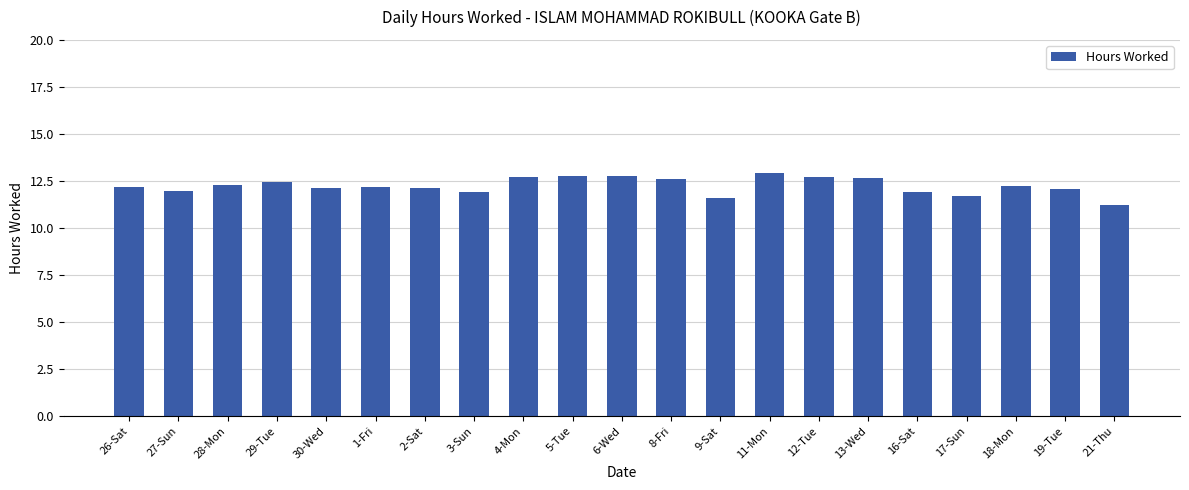

What position from the left is 16-Sat?

17